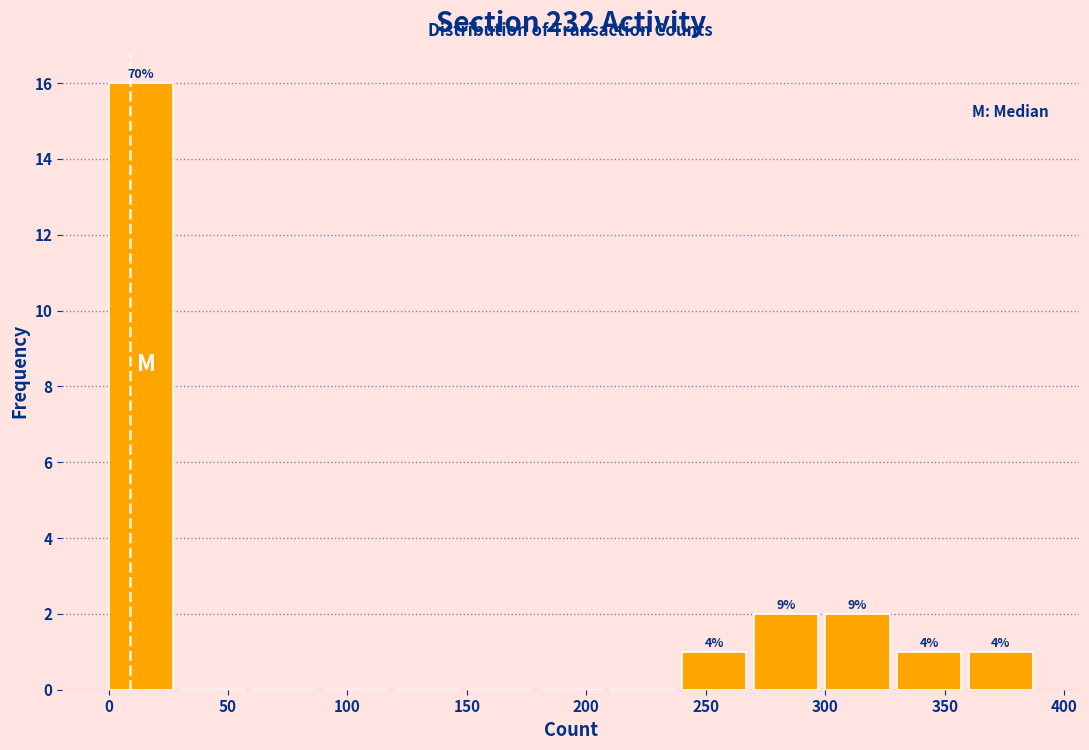

Over which range of the x-axis is the bar tallest?

0 to 30